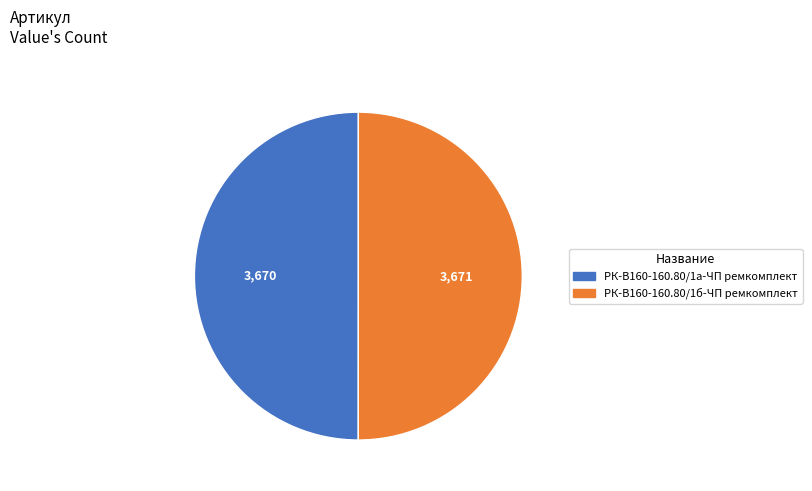

Is it true that РК-В160-160.80/1а-ЧП ремкомплект is 50% of the pie?

True